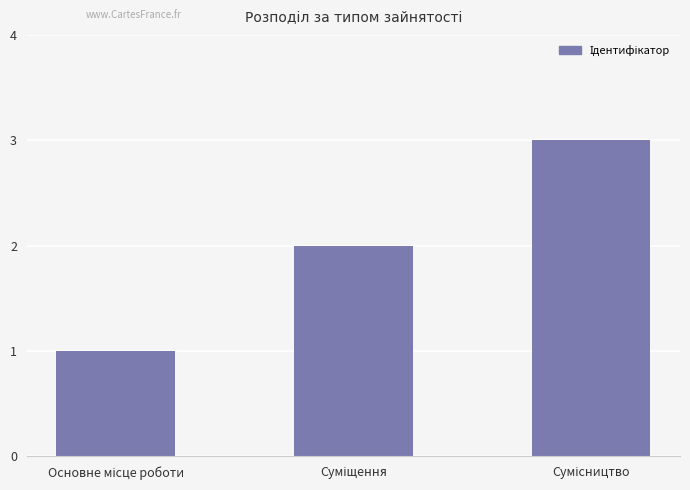

What is the greatest value displayed?

3